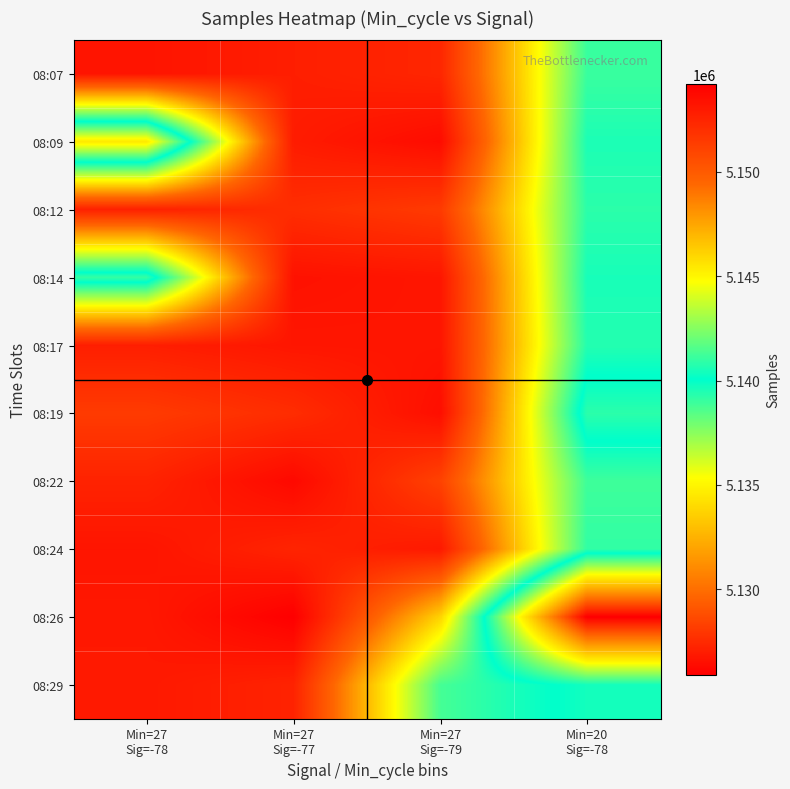

What is the total value across all series at Min=27
Sig=-77?

51529458